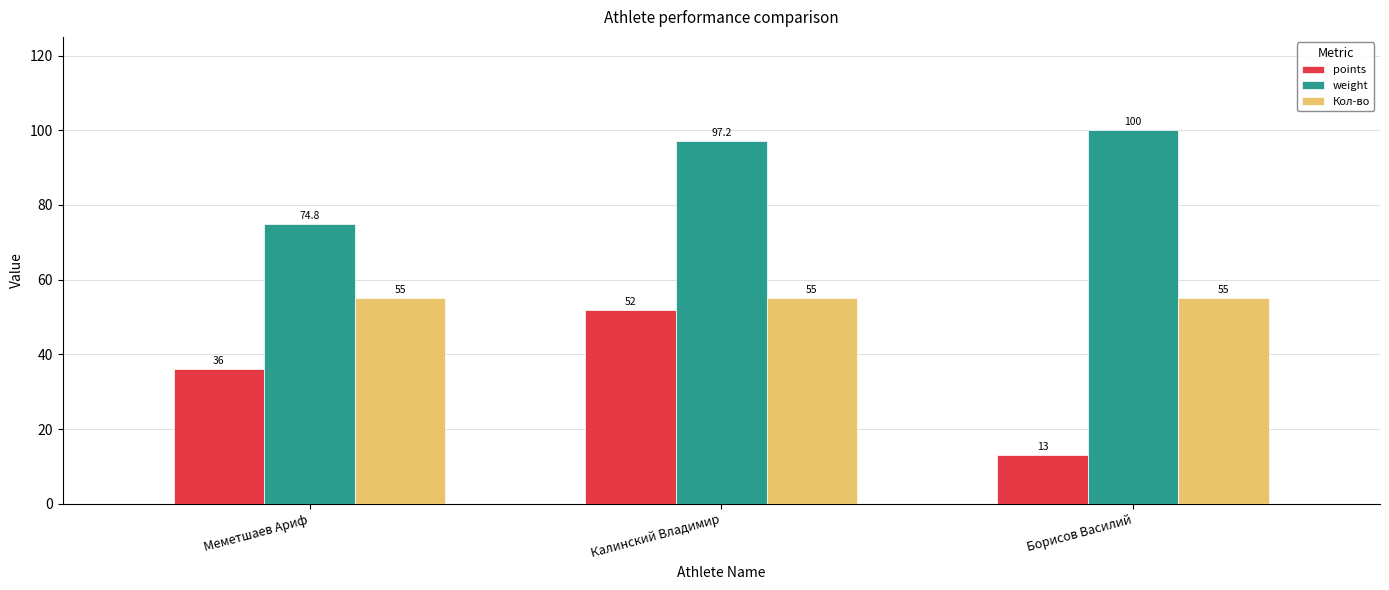

Rank the series by their average value, from lowest to highest.

points, Кол-во, weight